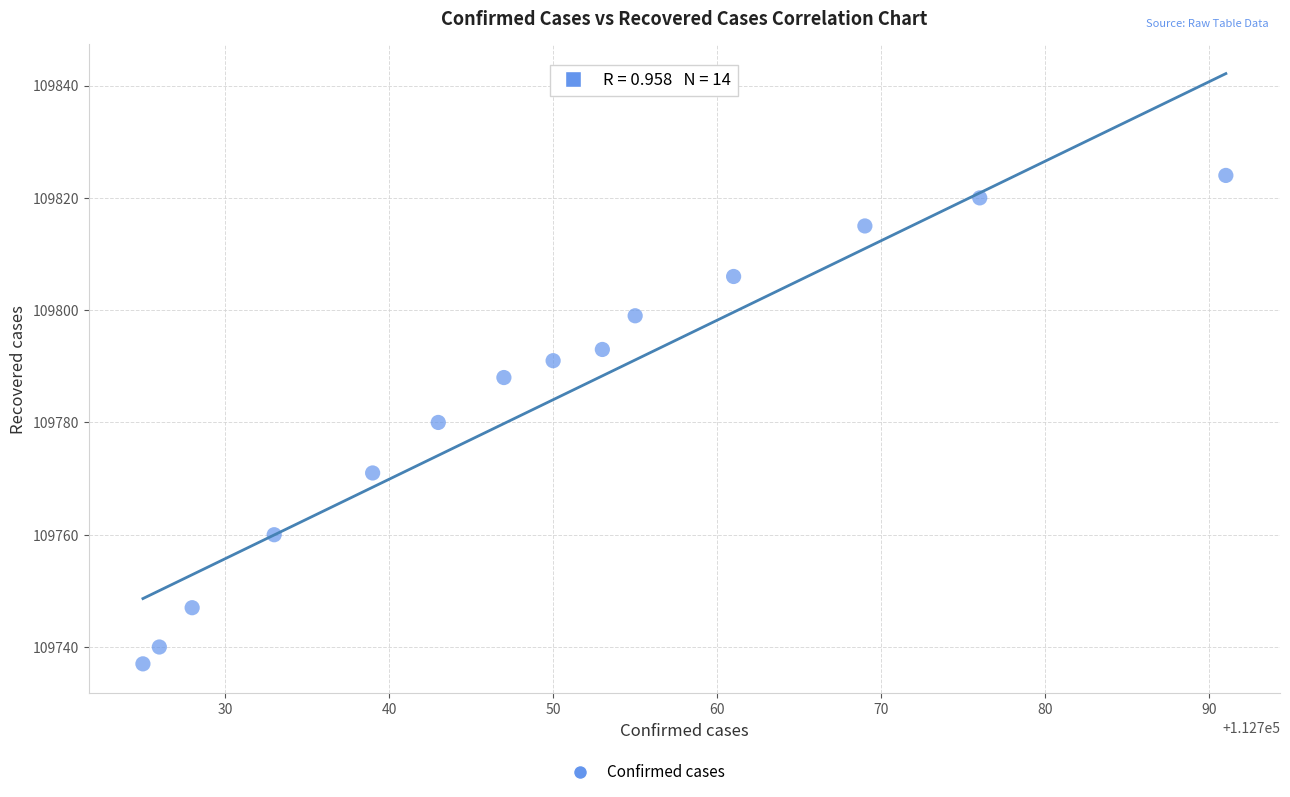

What is the range of Y values (max minus min)?

87